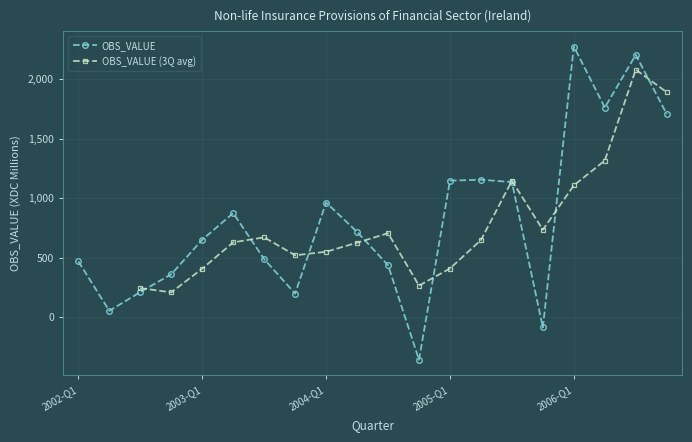

What is the difference between the values at 2006-Q3 and 2004-Q1?

1242